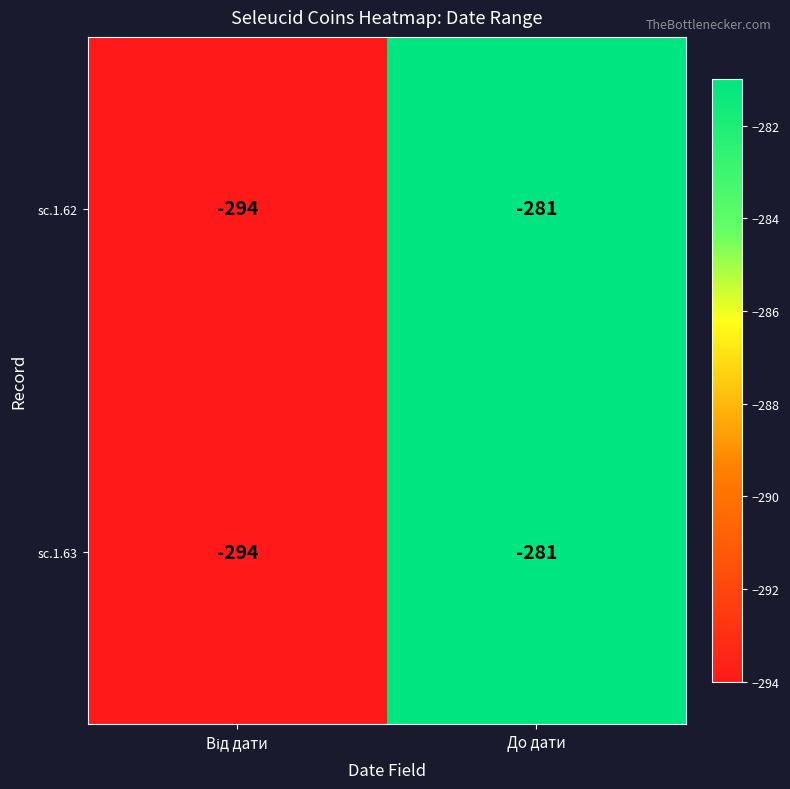

What value does the sc.1.63 series have at До дати?

-281